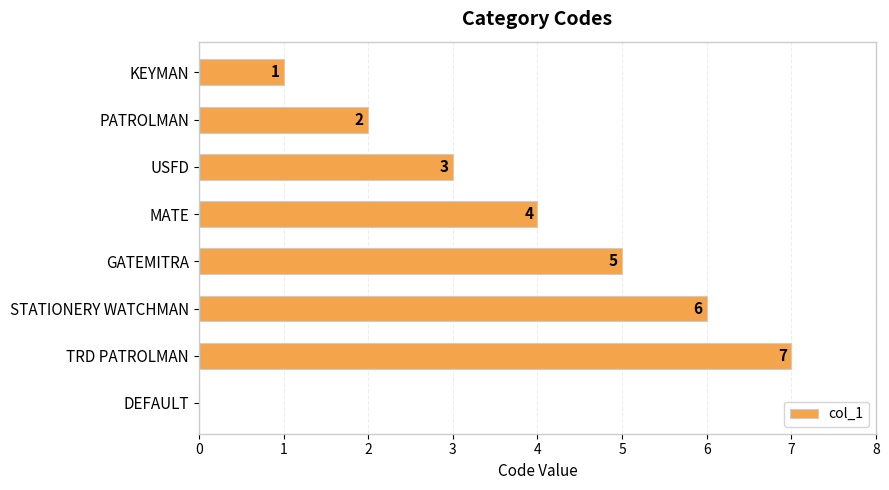

At which label is the value closest to 3?

USFD